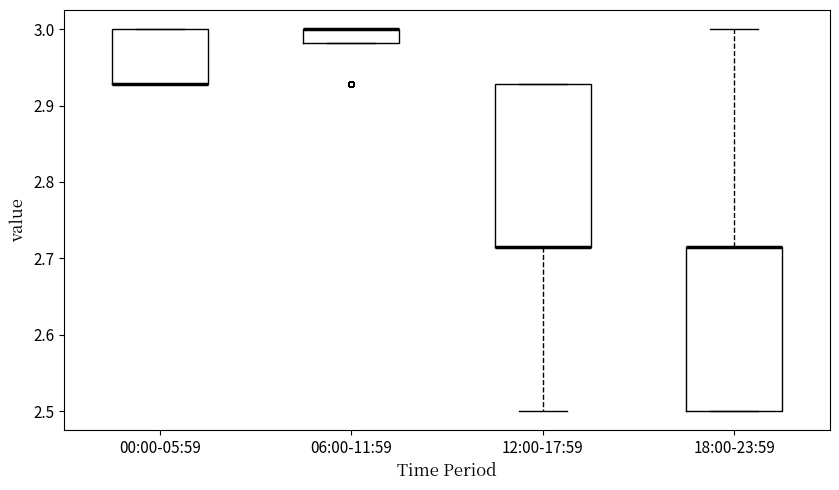

Where is the lower edge of the box for 18:00-23:59 on the y-axis? The values are not printed on the chart, so give them approximately, as read against the axis.

2.50